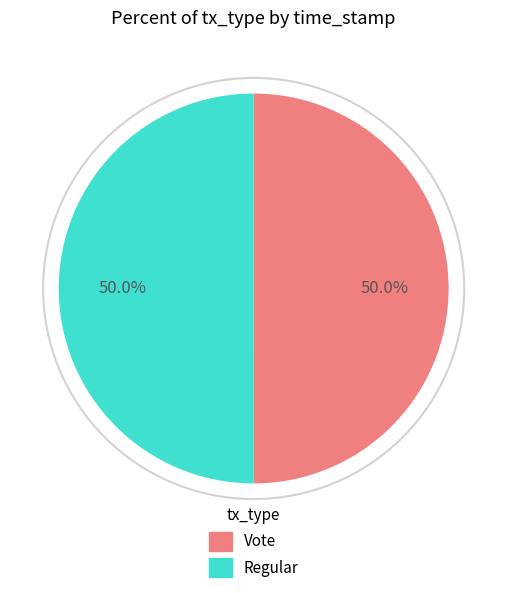

To the nearest percent, what is the combined percentage of Vote and Regular?

100%